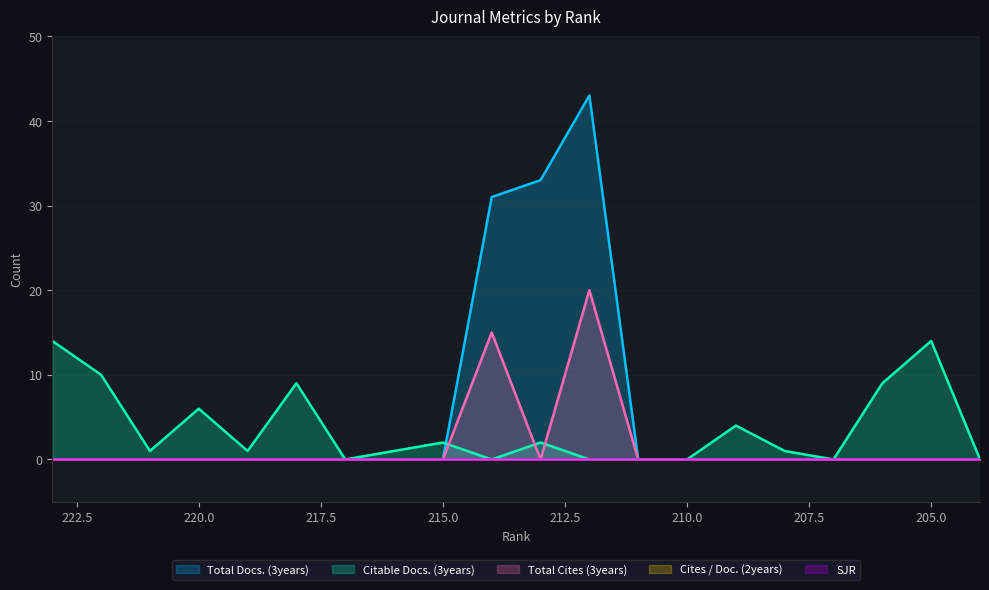

How many categories are shown in the chart?

20